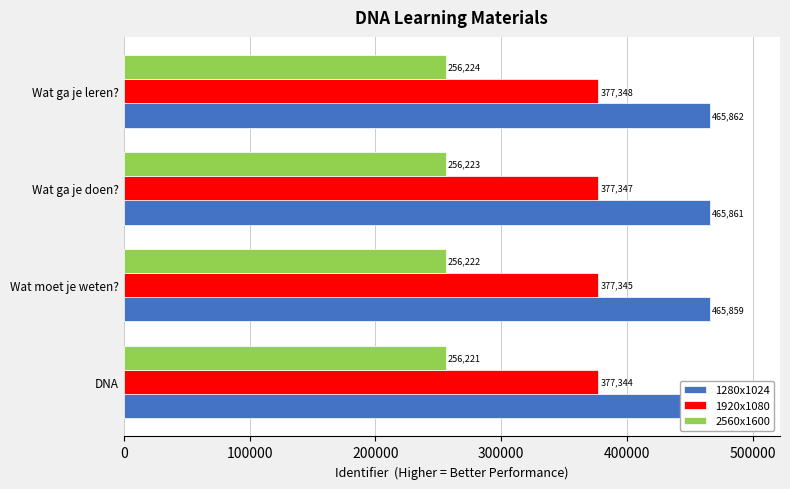

Is the value of 1280x1024 at DNA greater than the value of 2560x1600 at DNA?

Yes